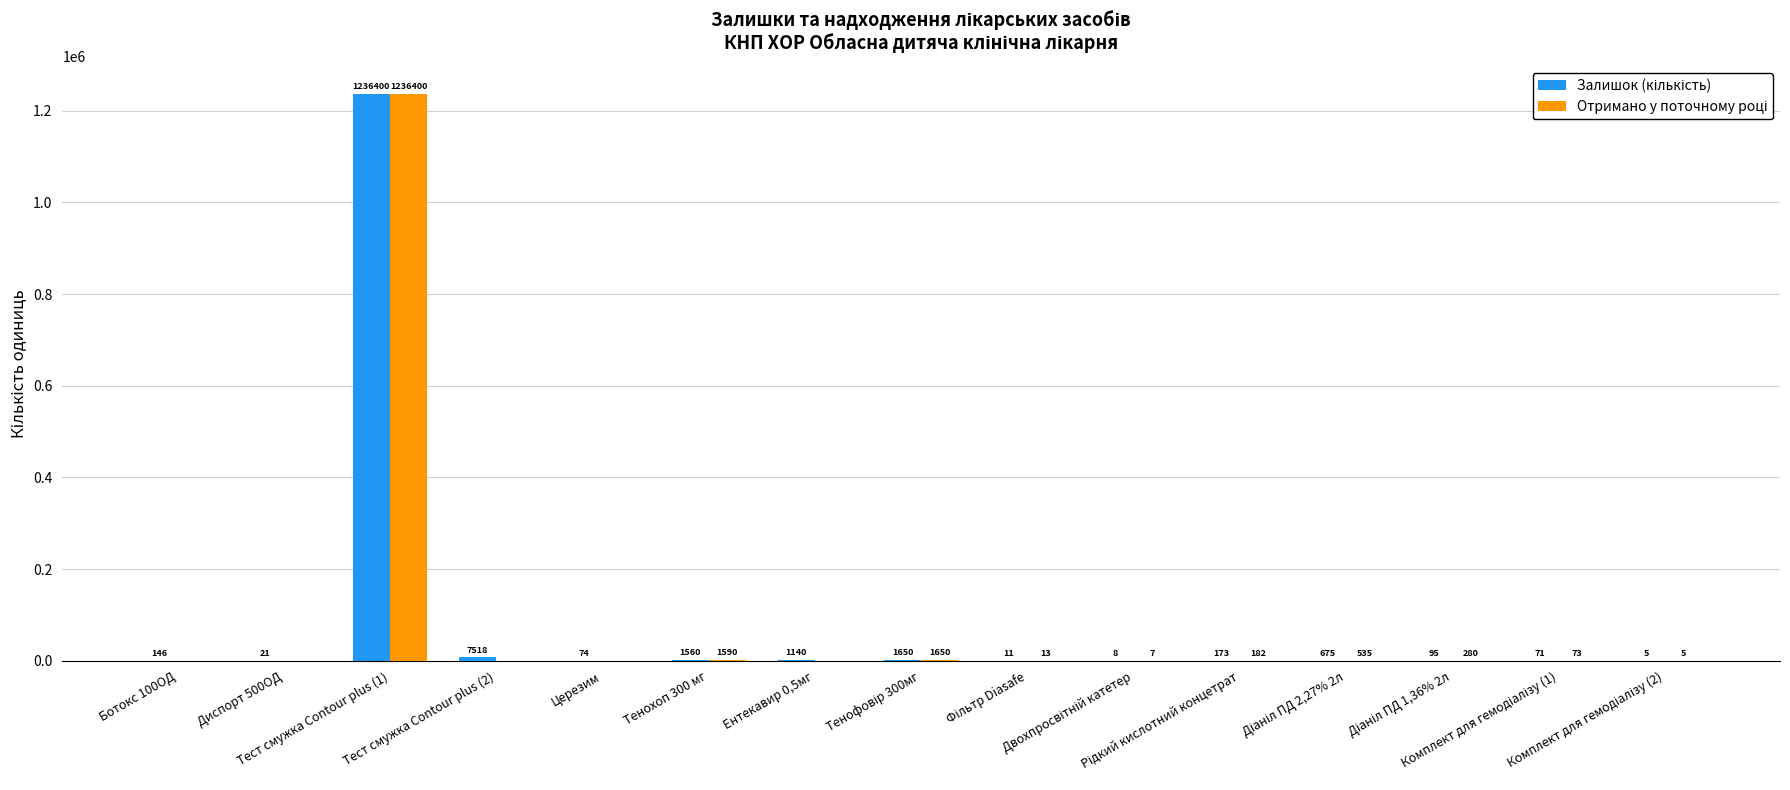

What is the maximum value shown in the chart?

1236400